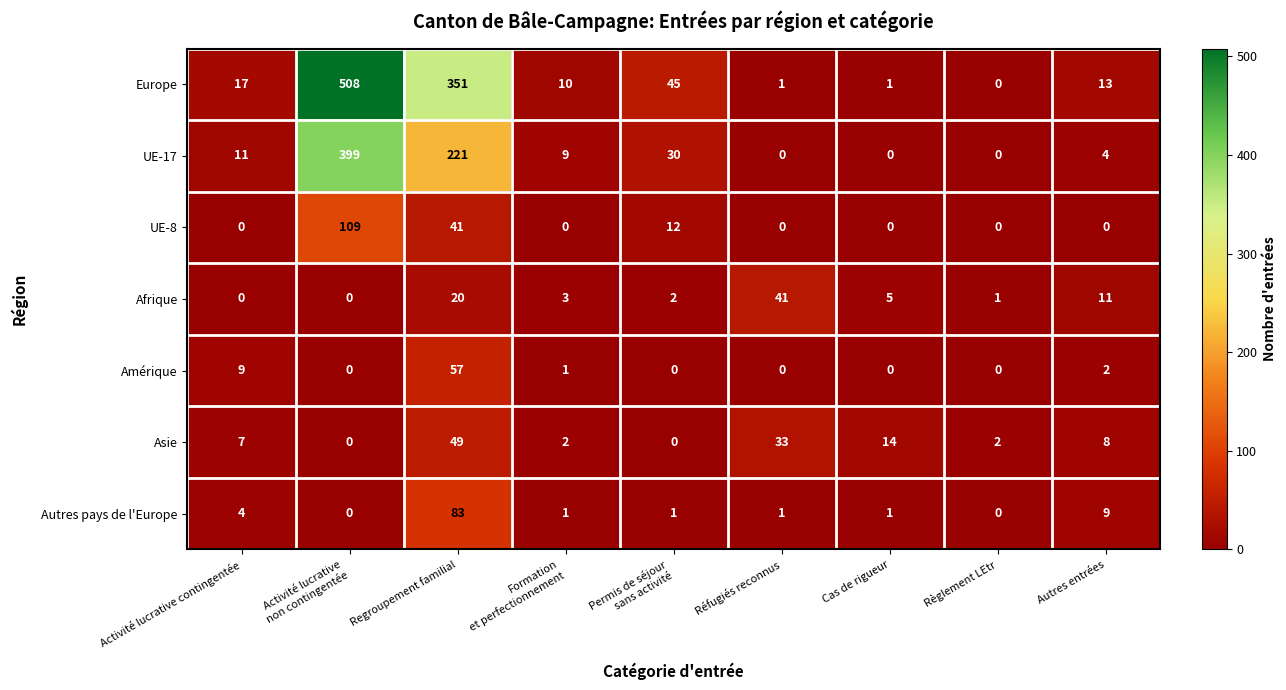

The value of Asie at Regroupement familial is 24. True or false?

False